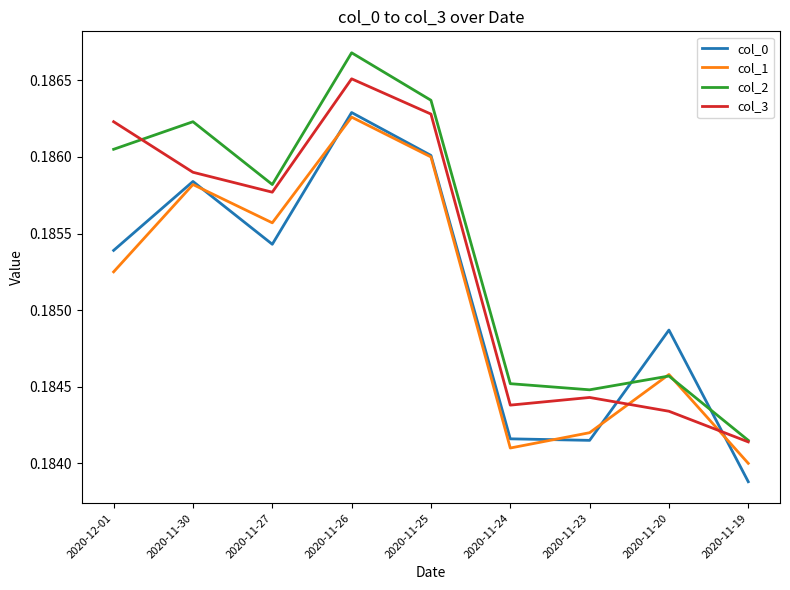

The col_2 series shows 0.3 at 2020-11-23. True or false?

False